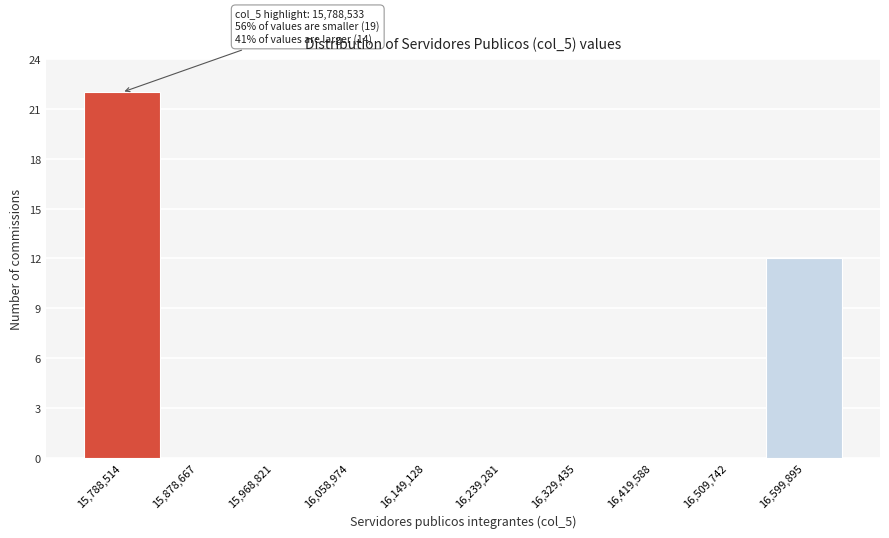

Reading left to right, what are all the values shown in this chart?

15,788,514=22	15,878,667=0	15,968,821=0	16,058,974=0	16,149,128=0	16,239,281=0	16,329,435=0	16,419,588=0	16,509,742=0	16,599,895=12